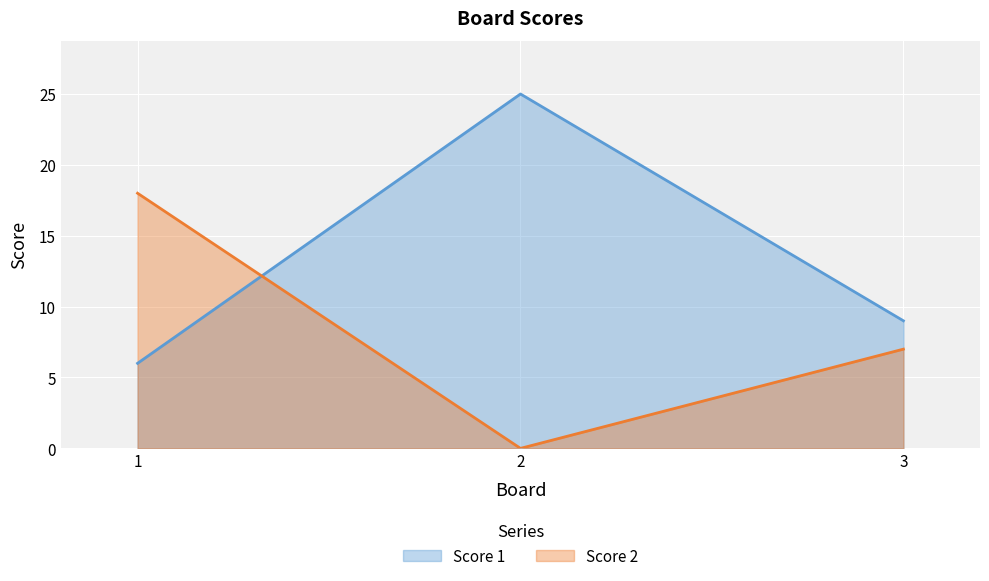

What is the approximate value of Score 1 at 3, to the nearest 10?

10